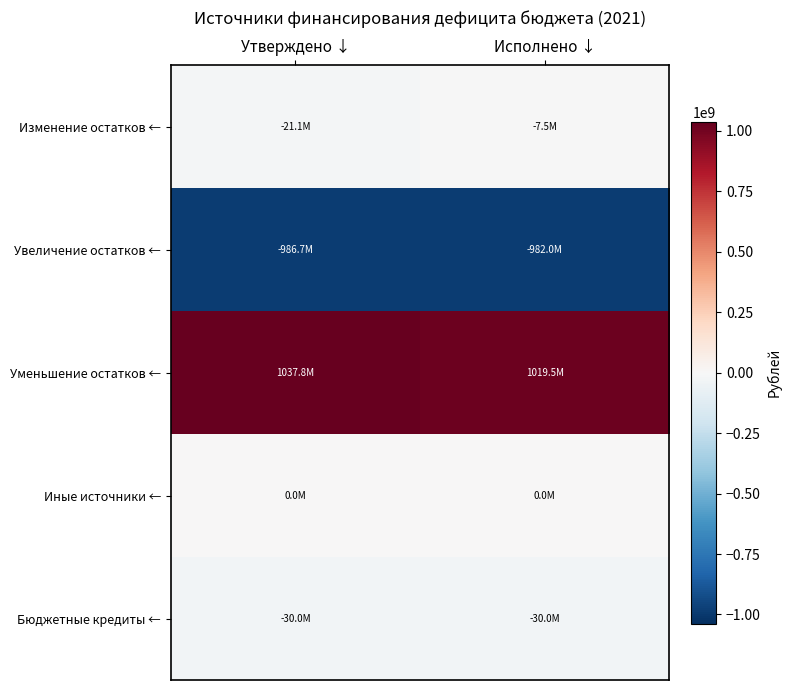

Reading left to right, transcribe all the data shown in this chart.

Изменение остатков ←: Утверждено ↓=-21055232.7	Исполнено ↓=-7488787.0
Увеличение остатков ←: Утверждено ↓=-986713989.4	Исполнено ↓=-981993783.6
Уменьшение остатков ←: Утверждено ↓=1037769222.0	Исполнено ↓=1019482570.6
Иные источники ←: Утверждено ↓=0.0	Исполнено ↓=0.0
Бюджетные кредиты ←: Утверждено ↓=-30000000.0	Исполнено ↓=-30000000.0